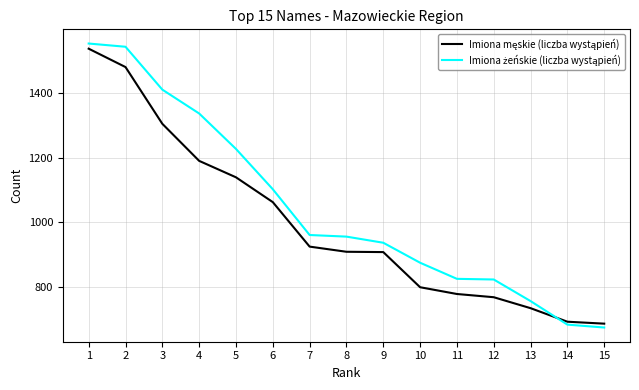

What is the greatest value displayed?

1554